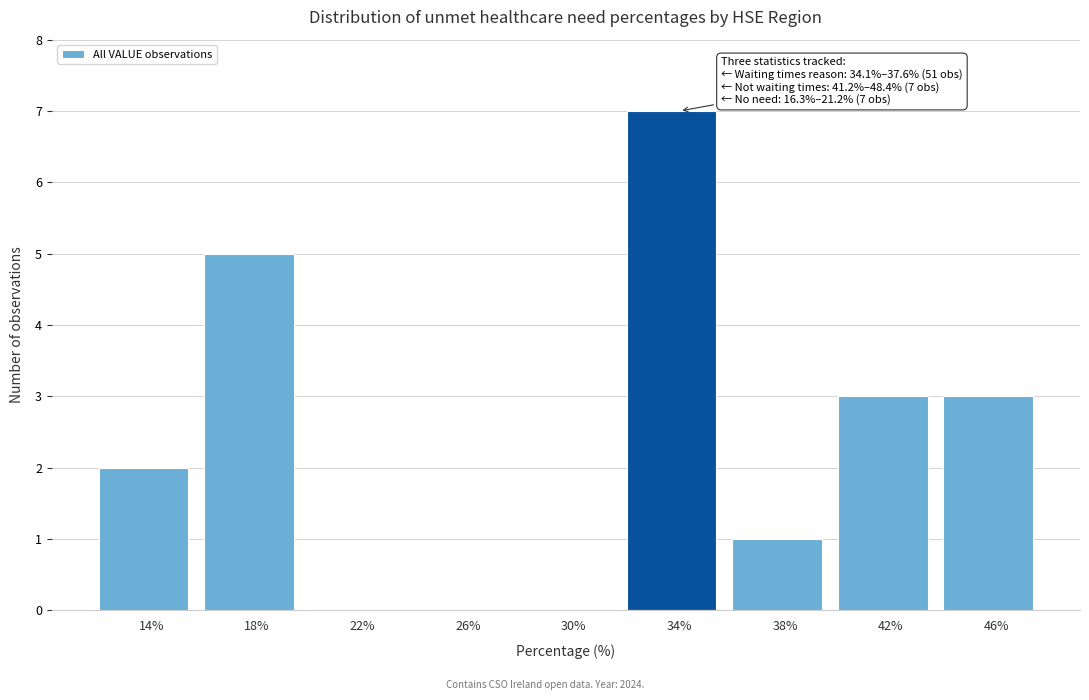

Reading right to left, what are all the values shown in this chart?

46%=3	42%=3	38%=1	34%=7	30%=0	26%=0	22%=0	18%=5	14%=2